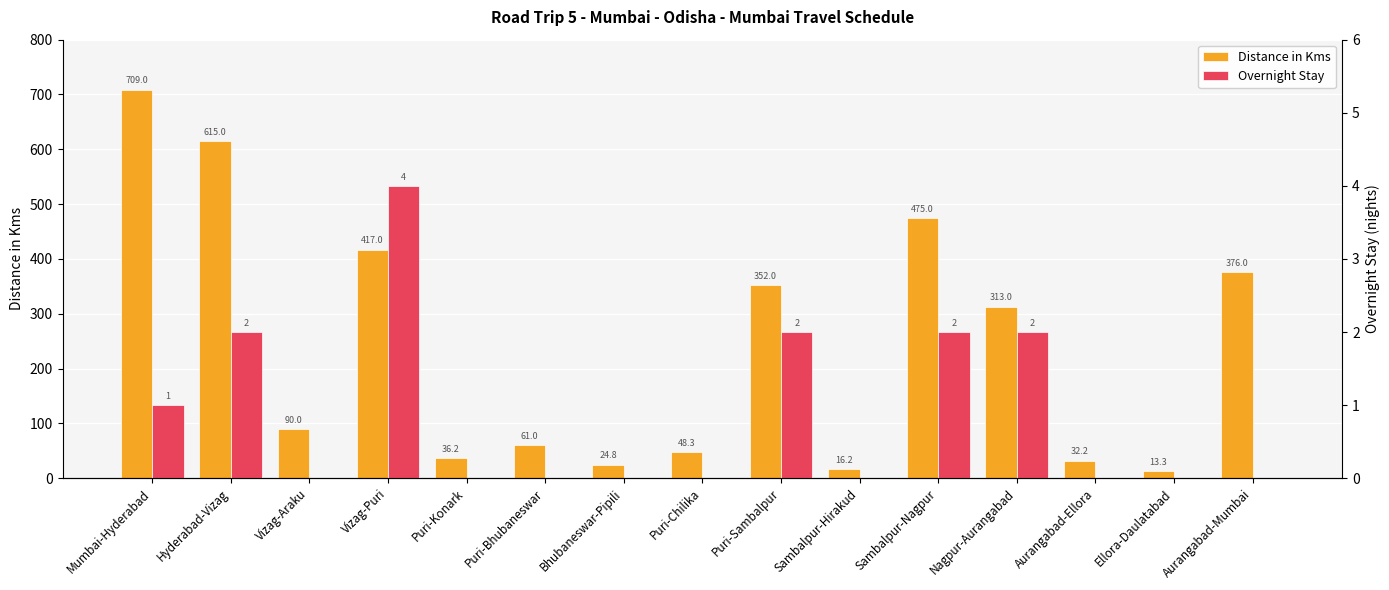

Which has a higher value, Aurangabad-Mumbai or Vizag-Puri?

Vizag-Puri